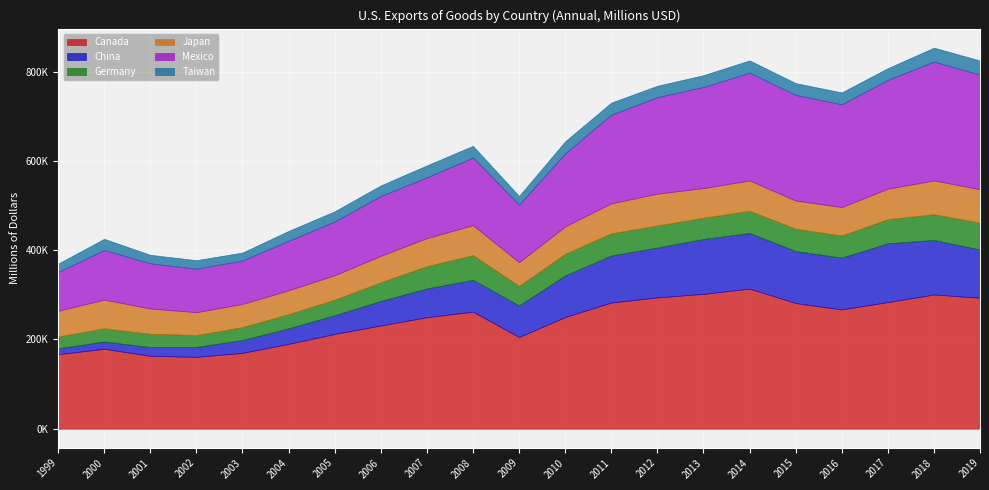

What is the difference between the highest and lowest values at 2013?

275580